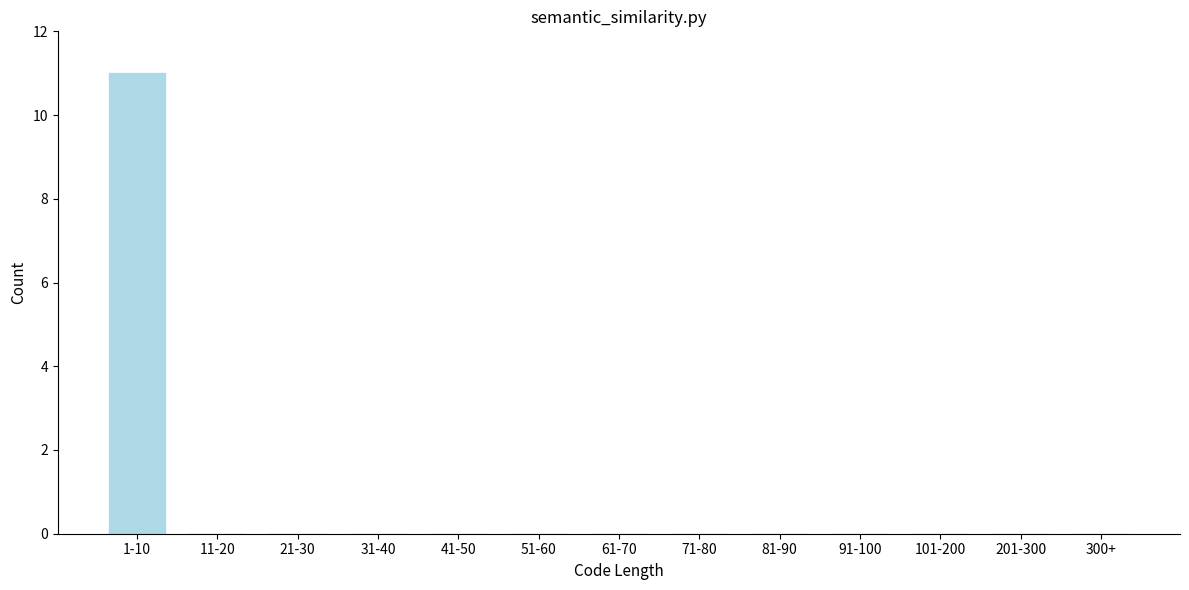

Reading left to right, what are all the values shown in this chart?

1-10=11	11-20=0	21-30=0	31-40=0	41-50=0	51-60=0	61-70=0	71-80=0	81-90=0	91-100=0	101-200=0	201-300=0	300+=0